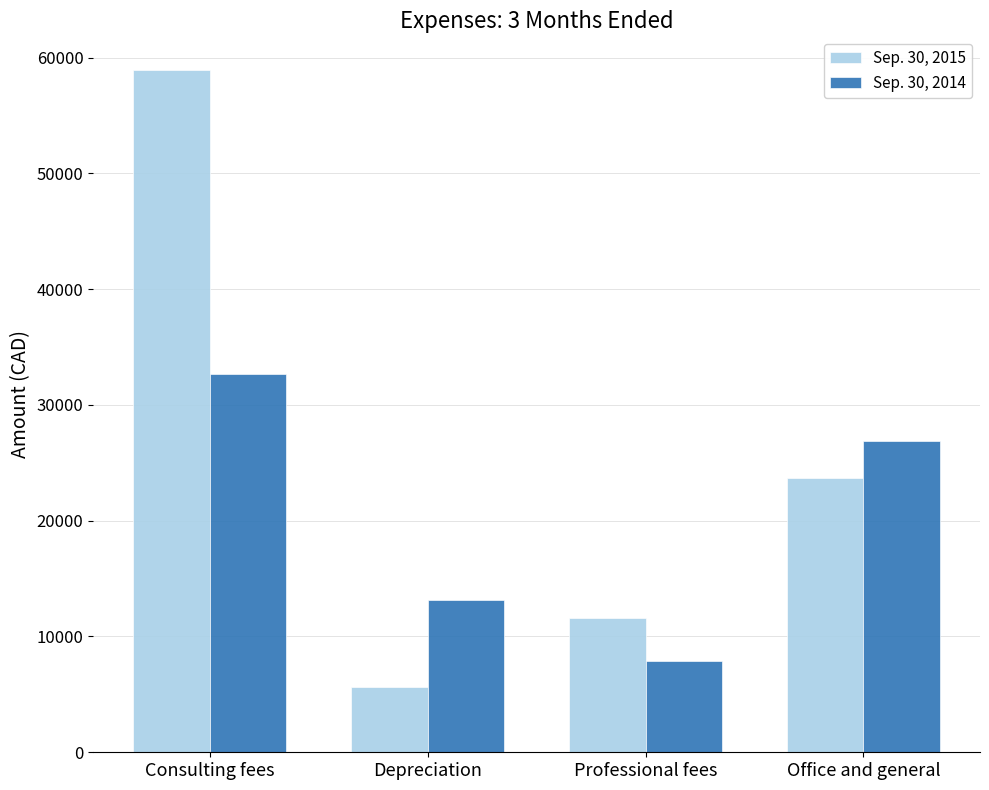

What is the difference between the Sep. 30, 2015 values at Depreciation and Consulting fees?

53253